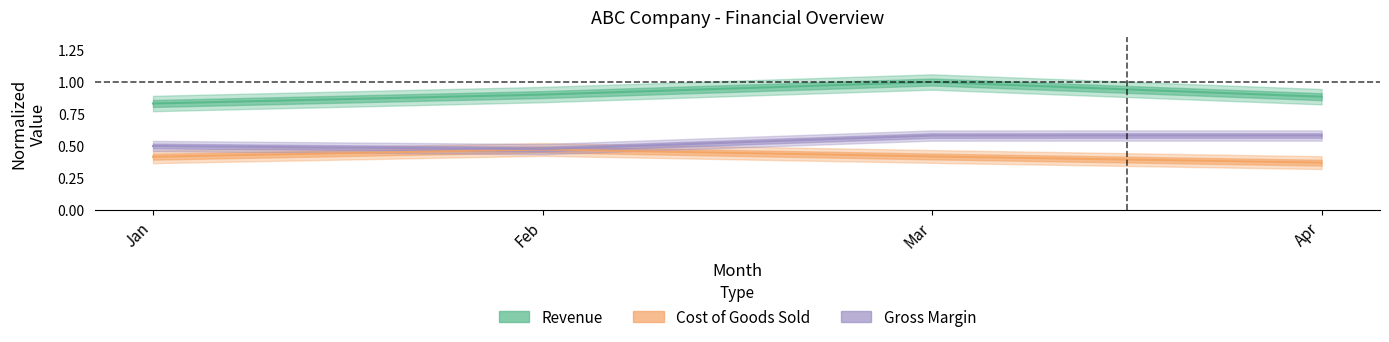

At which category does Gross Margin reach its first local valley?

Feb